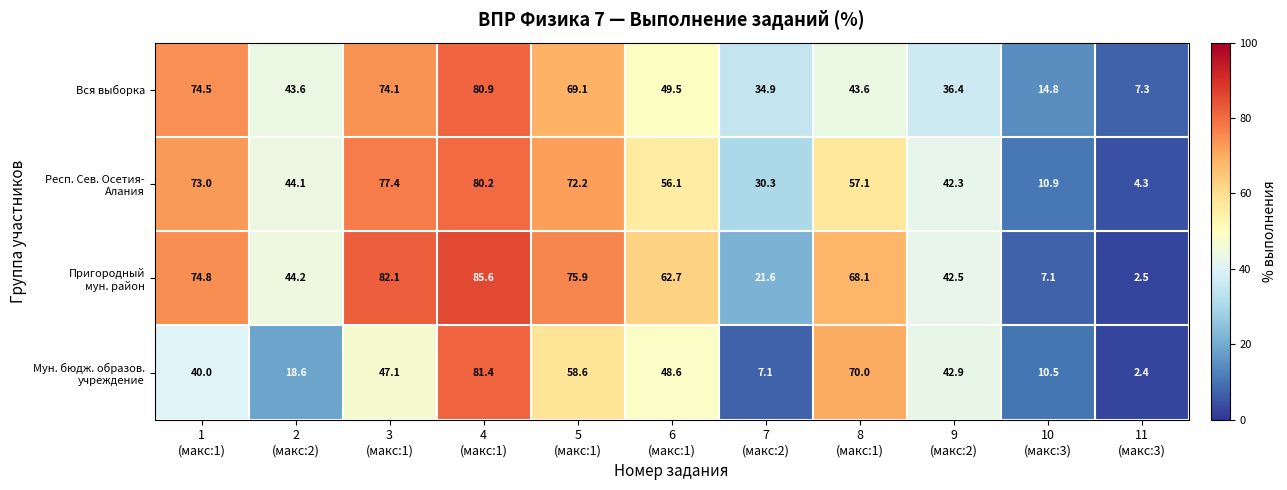

What is the difference between the highest and lowest values at 4
(макс:1)?

5.4